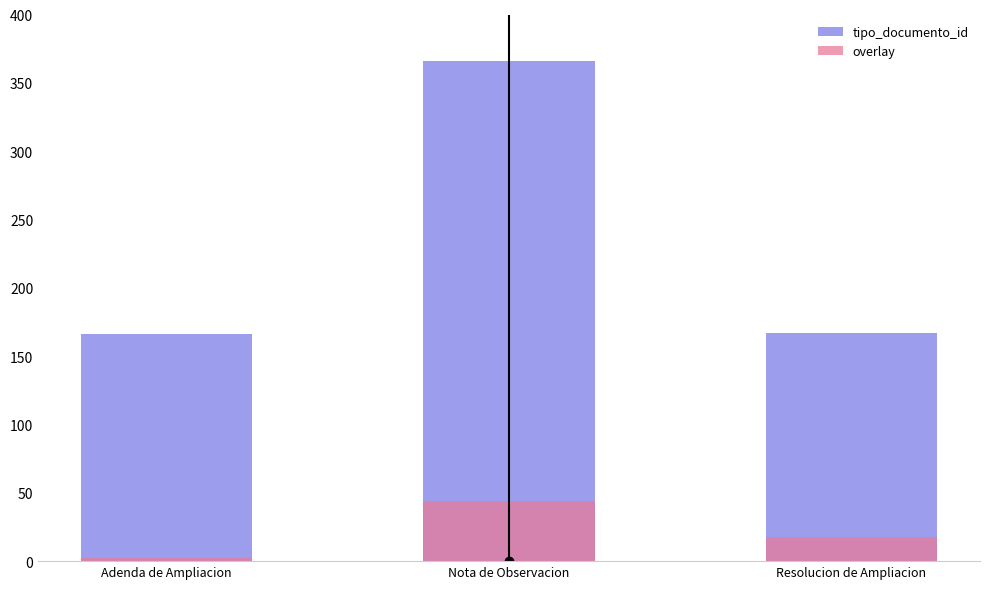

Reading left to right, transcribe all the data shown in this chart.

tipo_documento_id: Adenda de Ampliacion=166	Nota de Observacion=366	Resolucion de Ampliacion=167
overlay: Adenda de Ampliacion=2	Nota de Observacion=44	Resolucion de Ampliacion=18